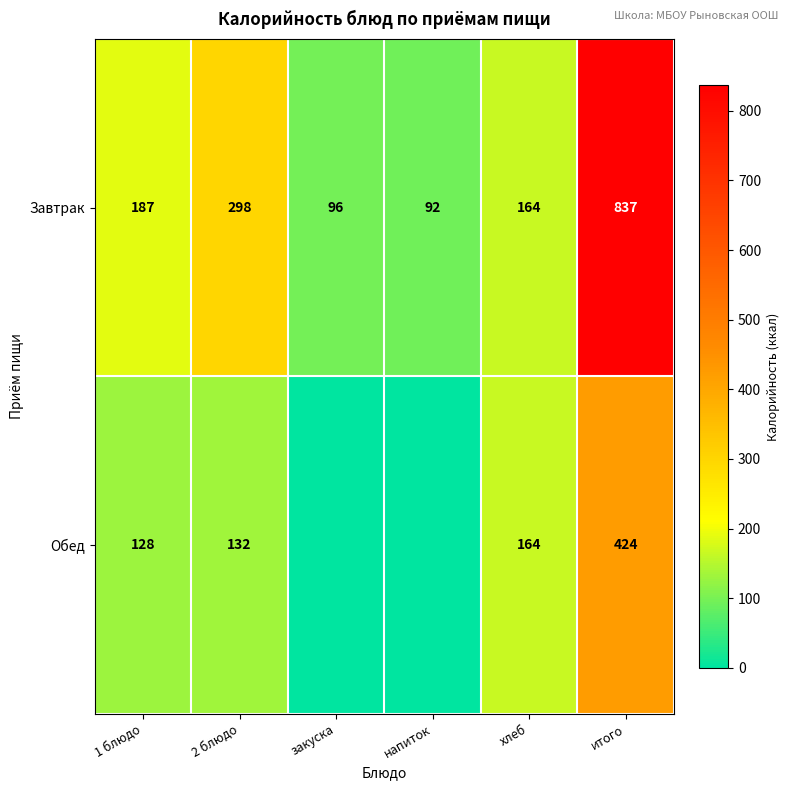

Is the value of Завтрак at итого greater than the value of Обед at итого?

Yes